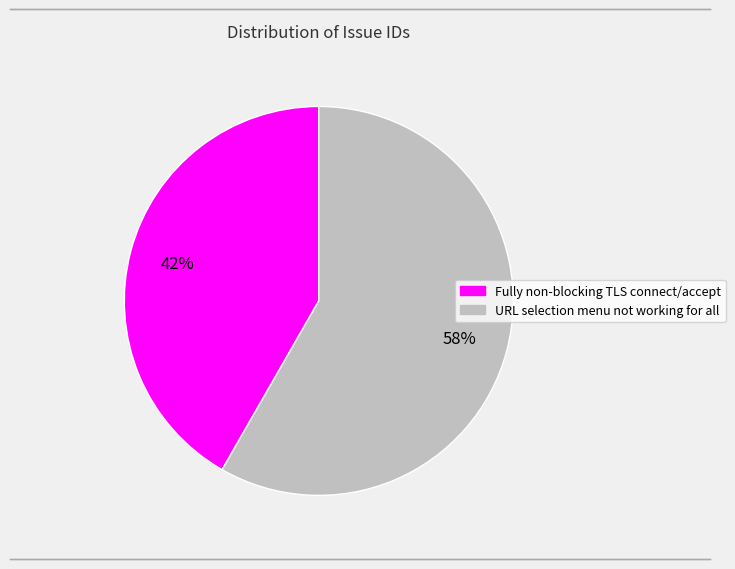

Is it true that Fully non-blocking TLS connect/accept is 28% of the pie?

False